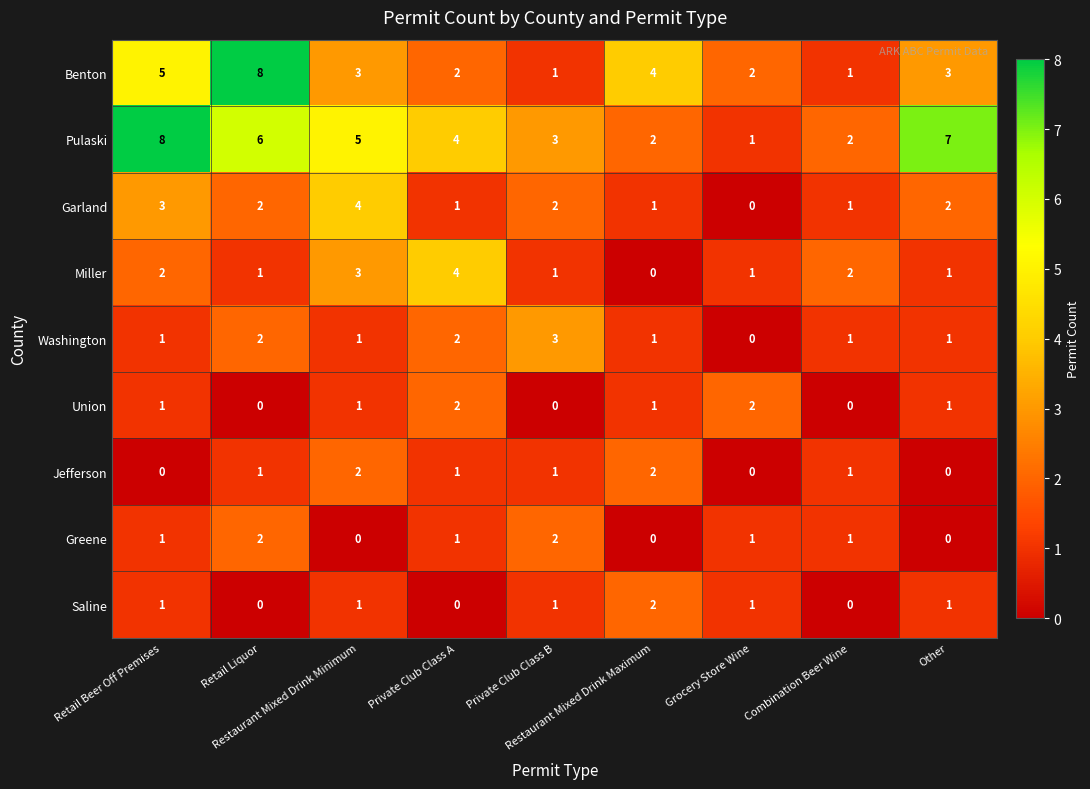

How many Miller values are between 1 and 2?

6